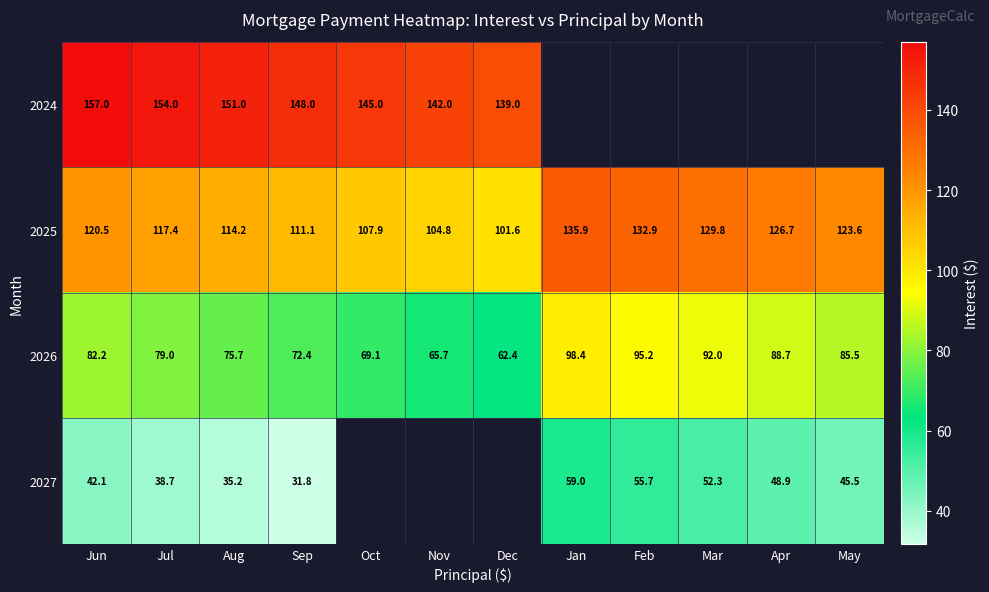

Is the value of 2025 at Jun greater than the value of 2027 at Apr?

Yes